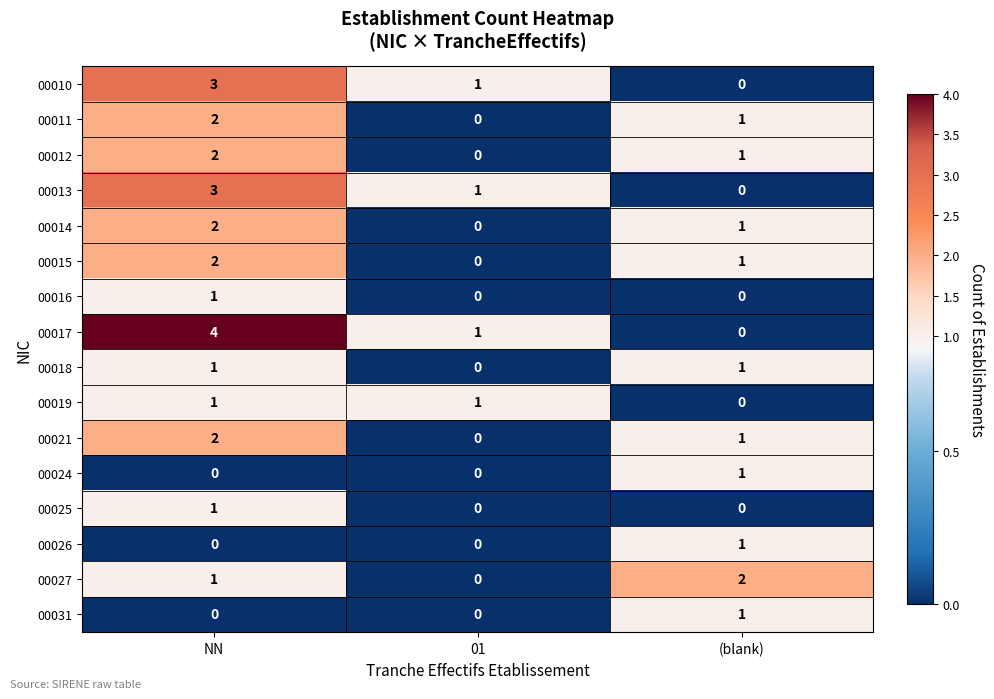

What is the greatest value displayed?

4